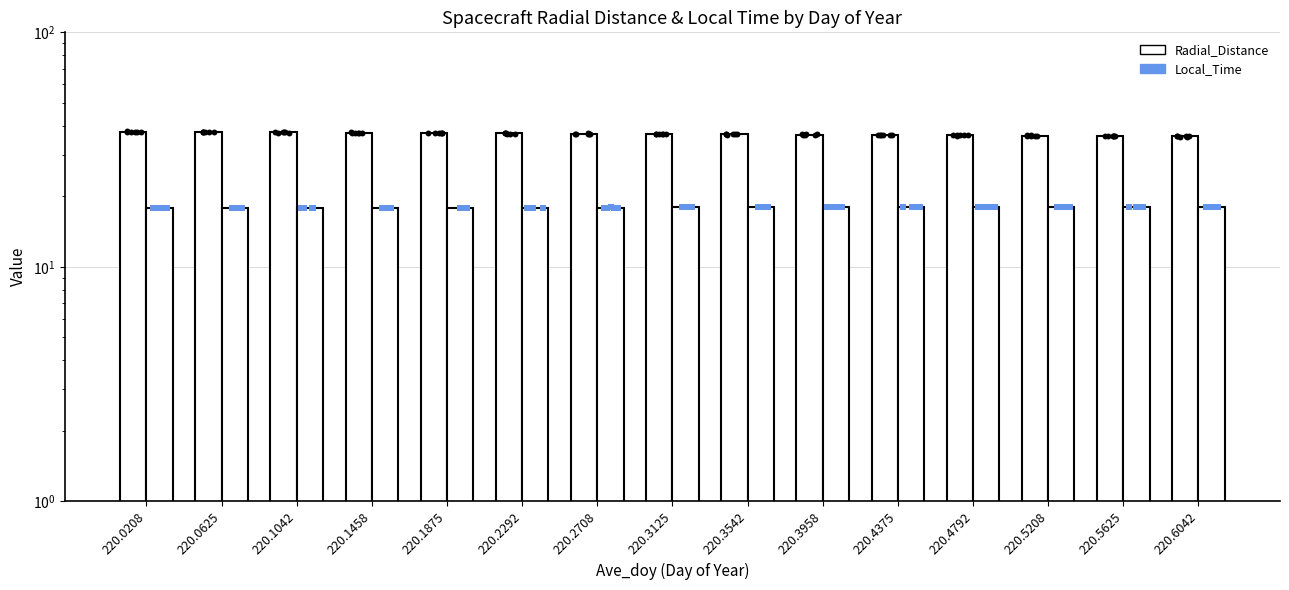

Is the value of Local_Time at 220.4375 greater than the value of Radial_Distance at 220.3958?

No